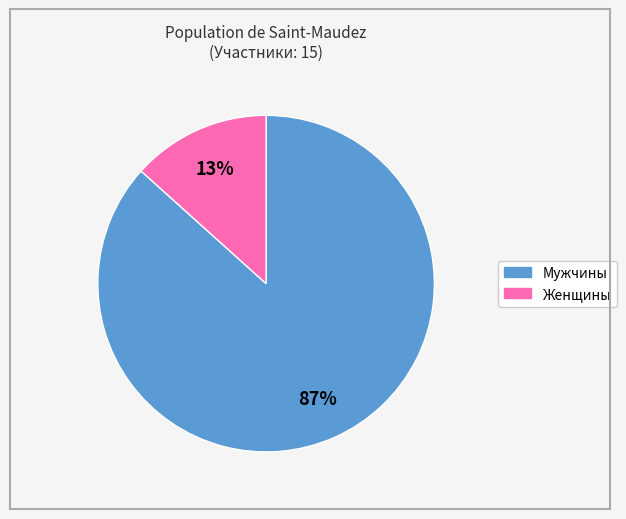

Rank the categories by value from highest to lowest.

Мужчины, Женщины